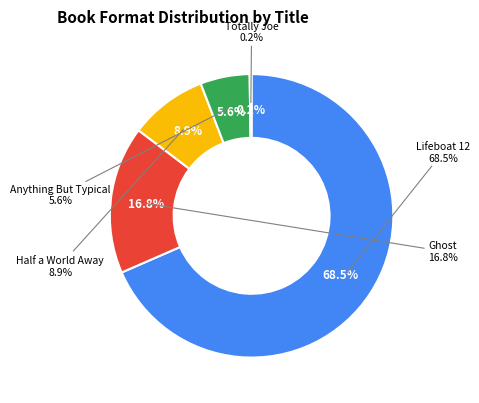

Is it true that Totally Joe is 12% of the pie?

False